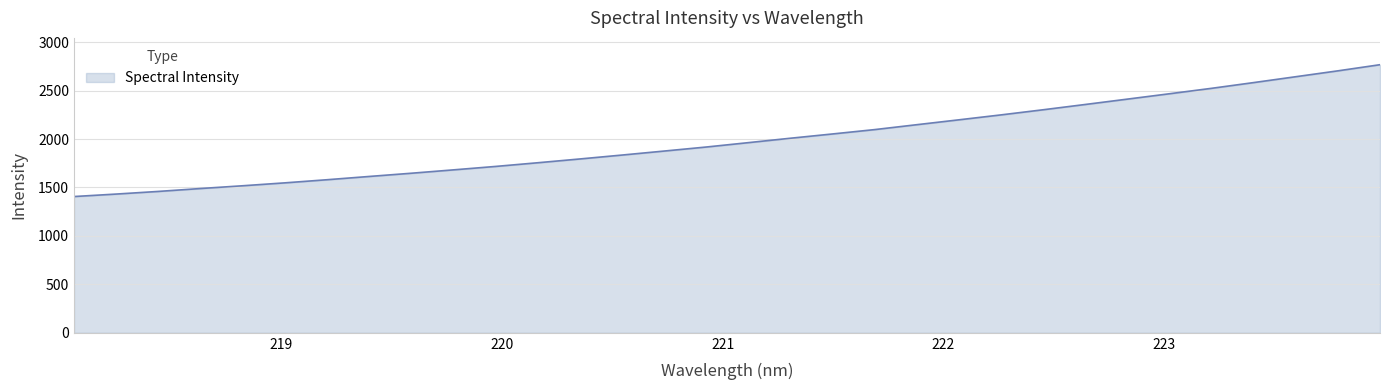

What is the minimum value shown in the chart?

1406.5